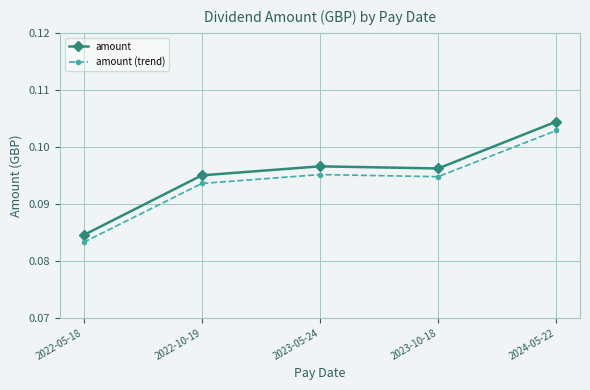

Is it true that amount (trend) equals 0.0 at 2022-10-19?

False